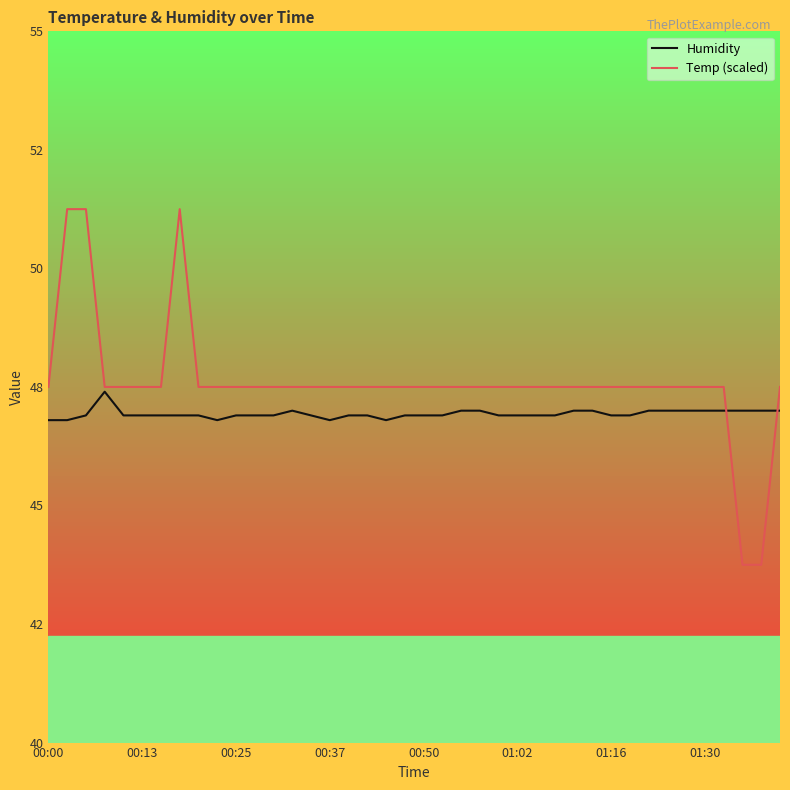

True or false: Temp (scaled) has more than 2 points higher than both neighbors.

False